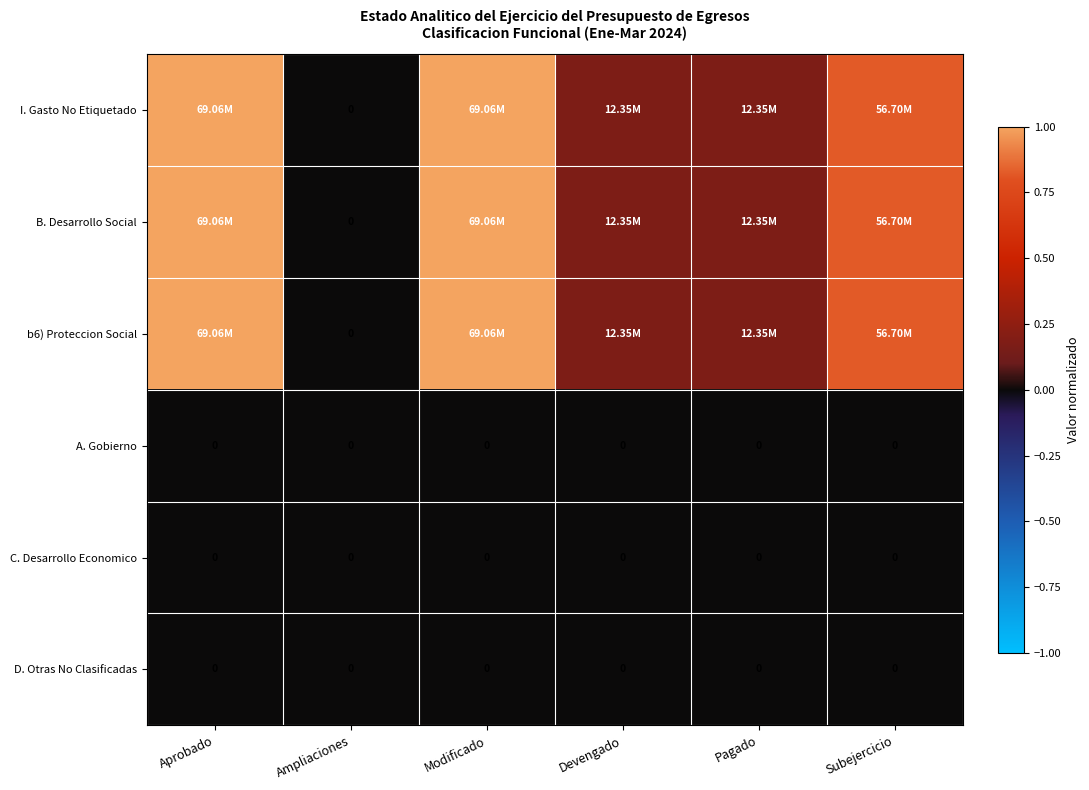

Rank the series at Ampliaciones from lowest to highest value.

I. Gasto No Etiquetado, B. Desarrollo Social, b6) Proteccion Social, A. Gobierno, C. Desarrollo Economico, D. Otras No Clasificadas